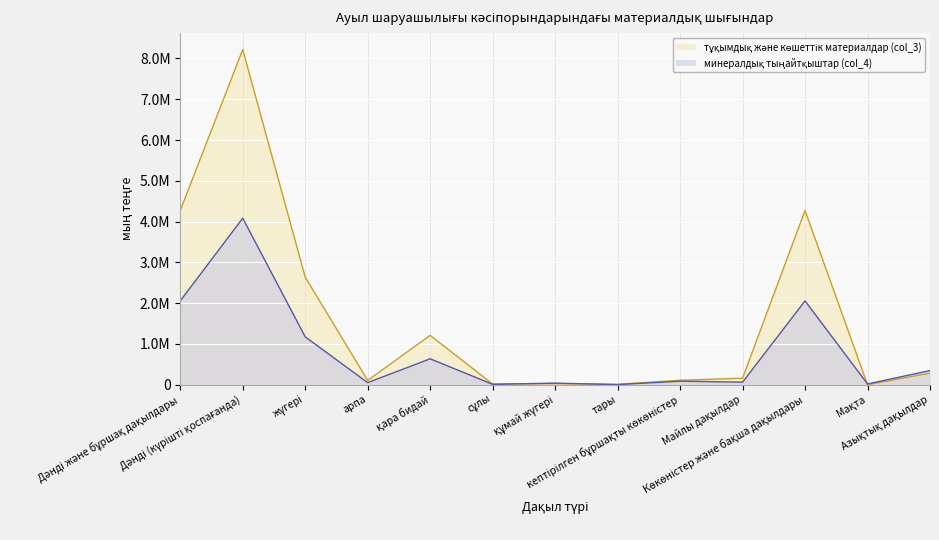

At арпа, list the series in order from largest to smallest.

тұқымдық және көшеттік материалдар (col_3), минералдық тыңайтқыштар (col_4)